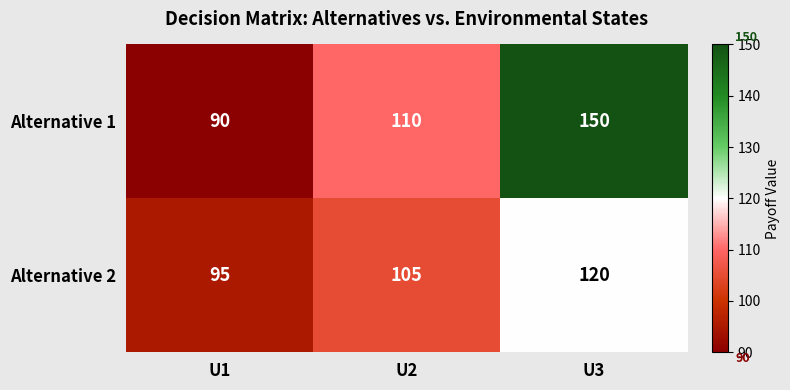

Where is Alternative 2 nearest to the value 107?

U2